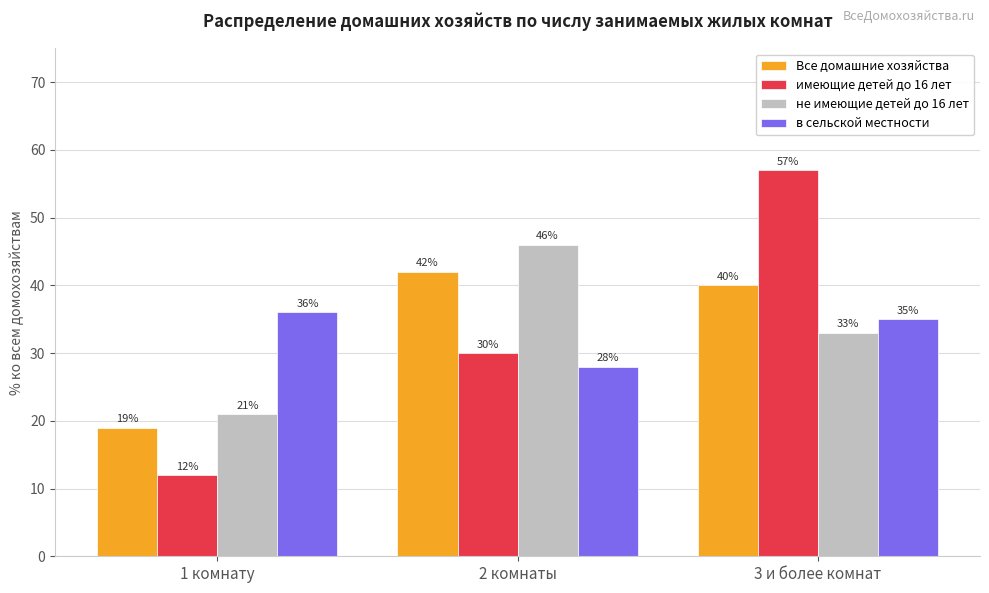

At which label does не имеющие детей до 16 лет reach its peak?

2 комнаты